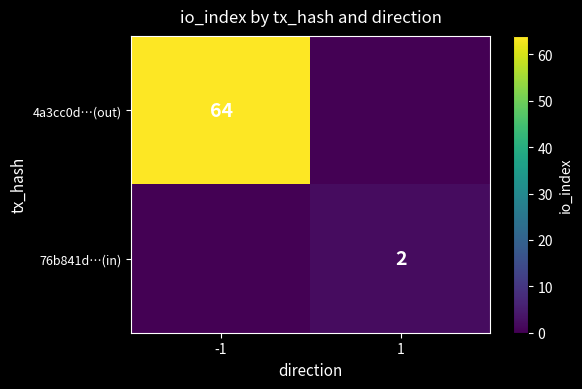

True or false: 76b841d…(in) has a value of 1 at 1.

False